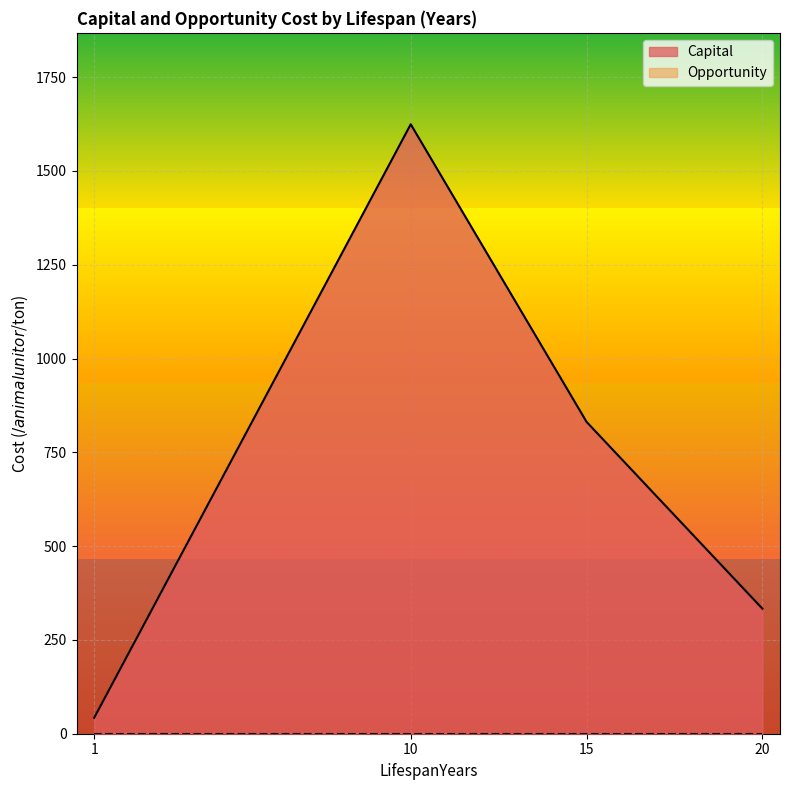

Rank the series by their maximum value, from lowest to highest.

Opportunity, Capital